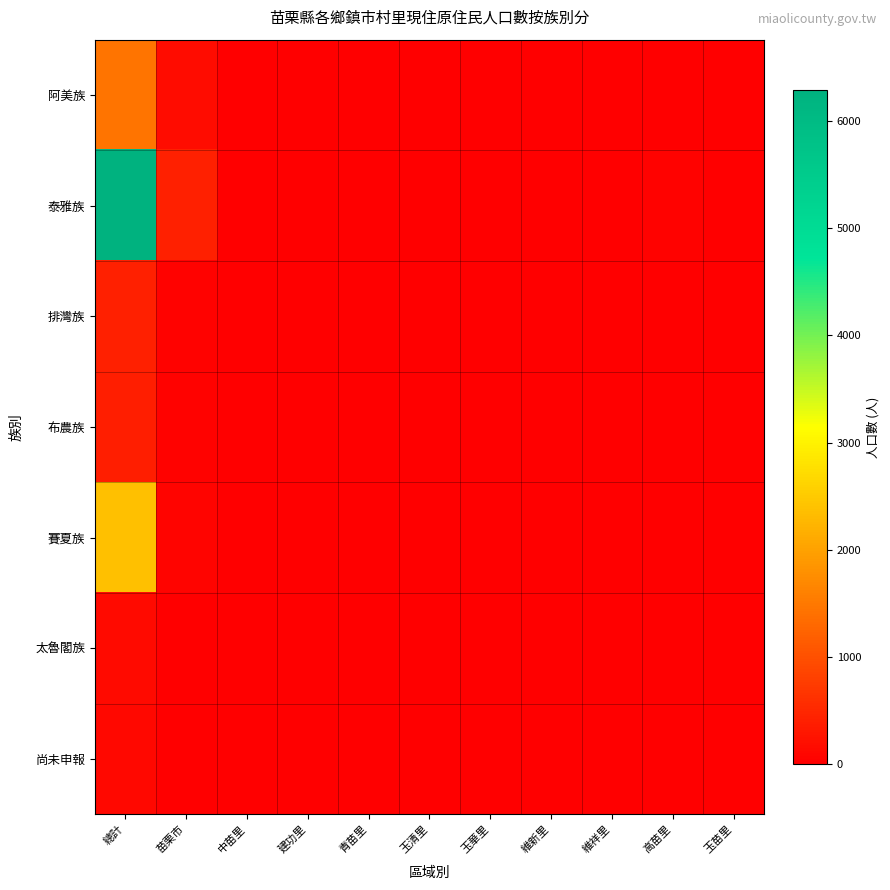

At how many categories does at least one series exceed 902?

1